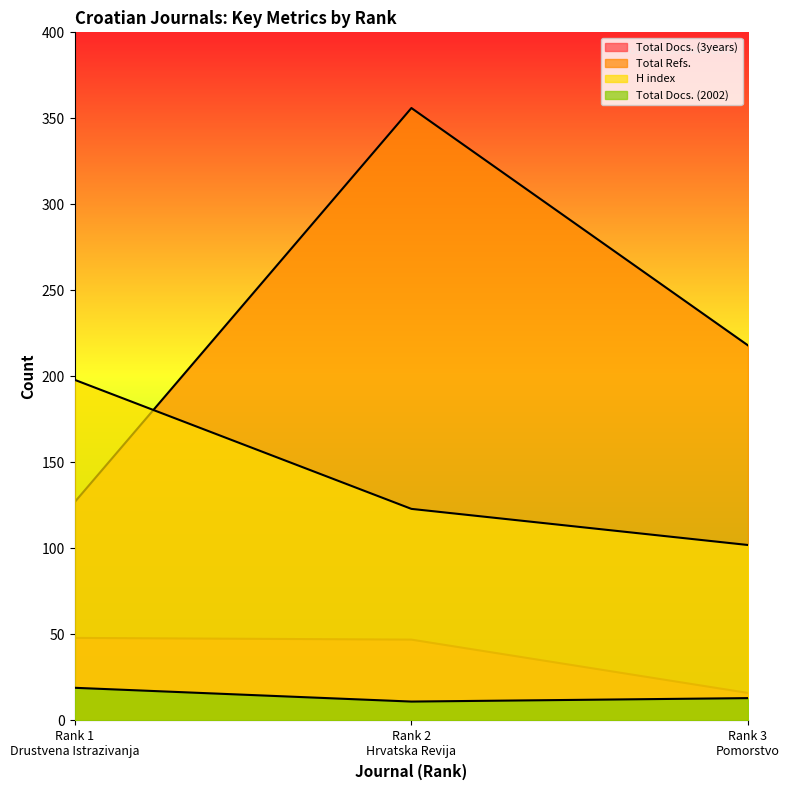

At which label does Total Docs. (3years) first exceed 47?

Rank 1
Drustvena Istrazivanja